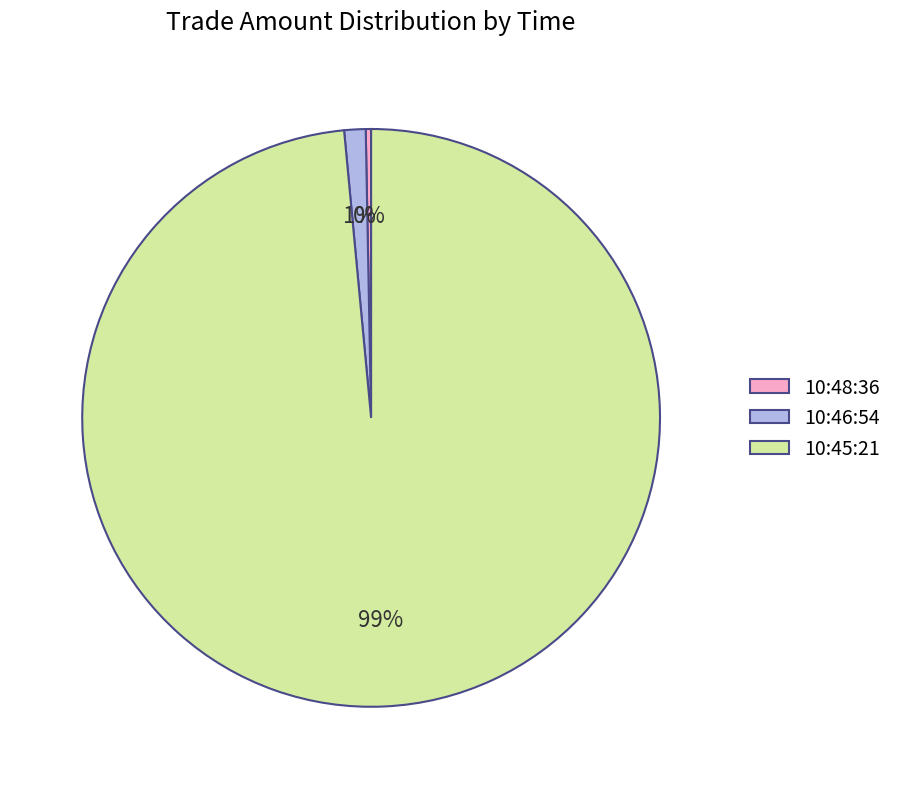

Does 10:48:36 account for over 50% of the chart?

No